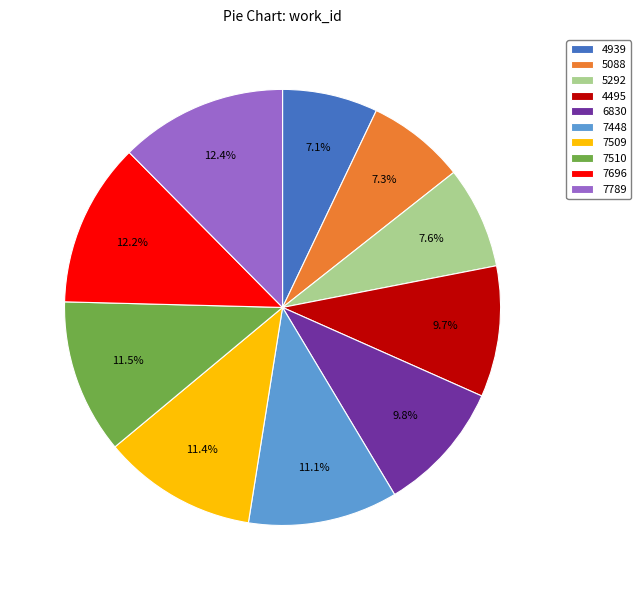

To the nearest percent, what percentage of the pie is 7448?

11%